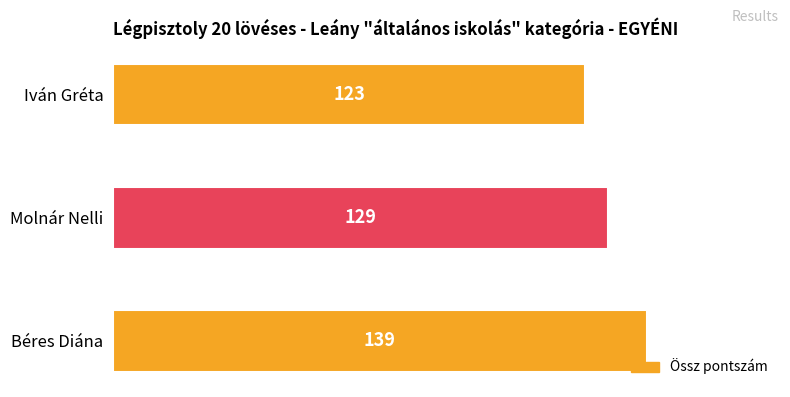

The chart shows a value of 123 at Iván Gréta. True or false?

True